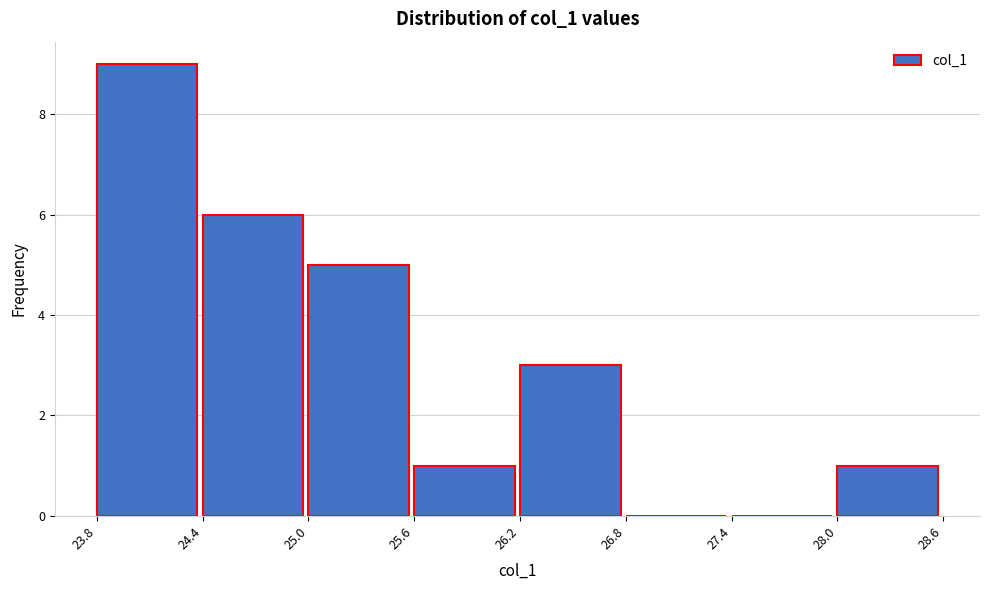

Reading left to right, transcribe this chart: for each bar, give the range it covers on the x-axis and its height. The values are not printed on the chart, so give them approximately, as read against the axis.

23.8 to 24.4: 9
24.4 to 25.0: 6
25.0 to 25.6: 5
25.6 to 26.2: 1
26.2 to 26.8: 3
26.8 to 27.4: 0
27.4 to 28.0: 0
28.0 to 28.6: 1